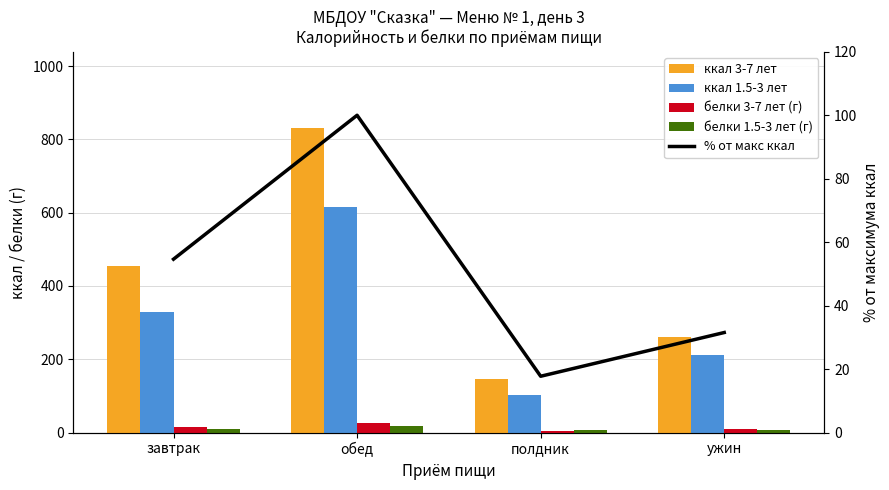

Which category has the highest value in the белки 1.5-3 лет (г) series?

обед